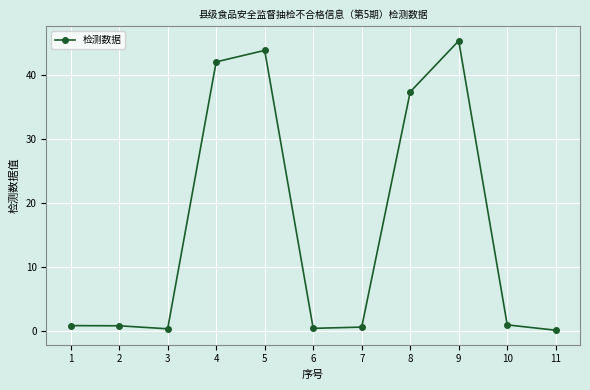

The chart shows a value of 0.9 at 10. True or false?

True